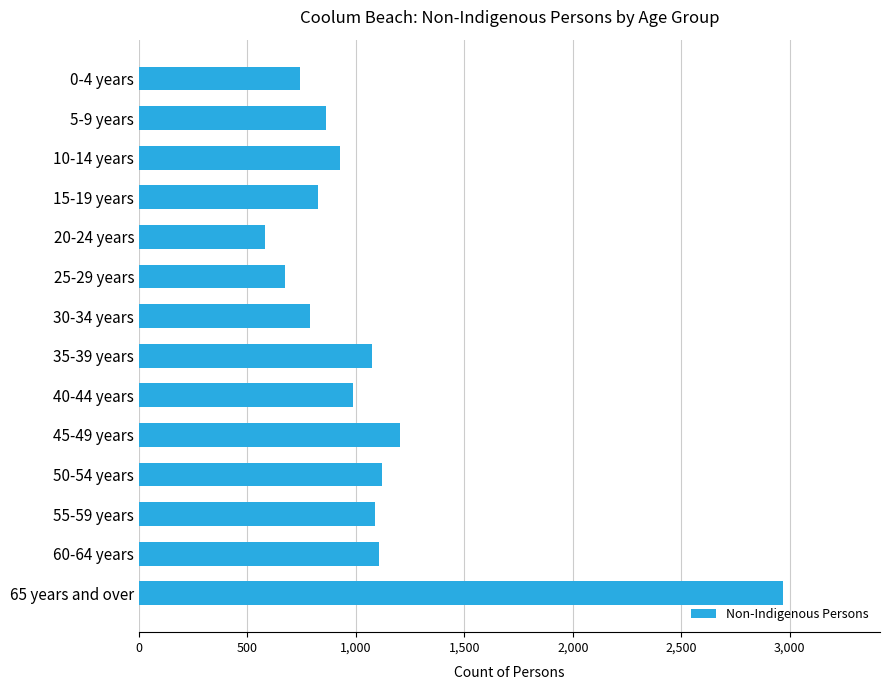

The value at 35-39 years is 236. True or false?

False